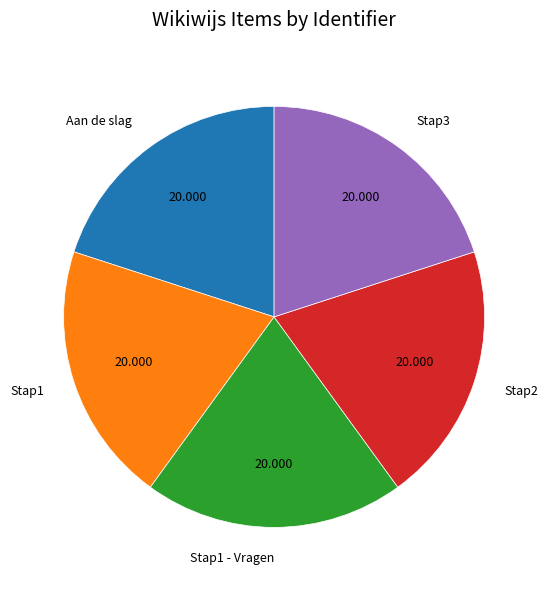

Does any single category account for the majority?

No